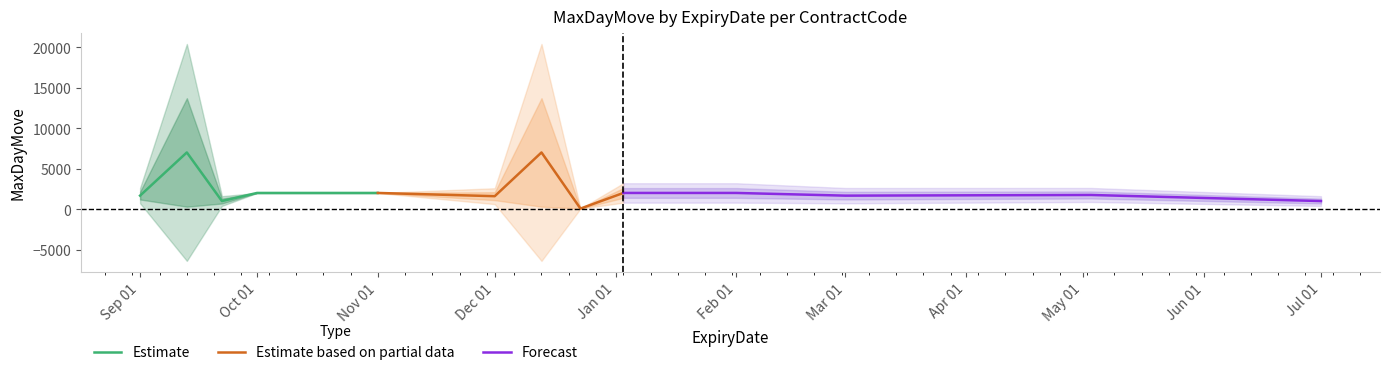

What is the highest value of the Estimate series?

7000.0